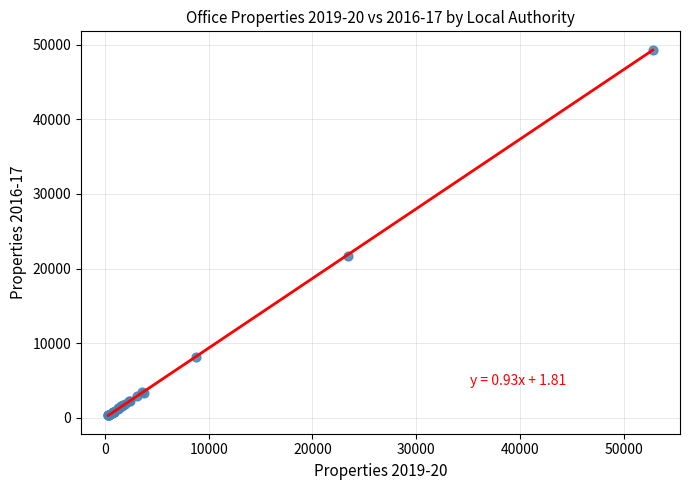

What Y value in the scatter plot is closest to 24825?

21720